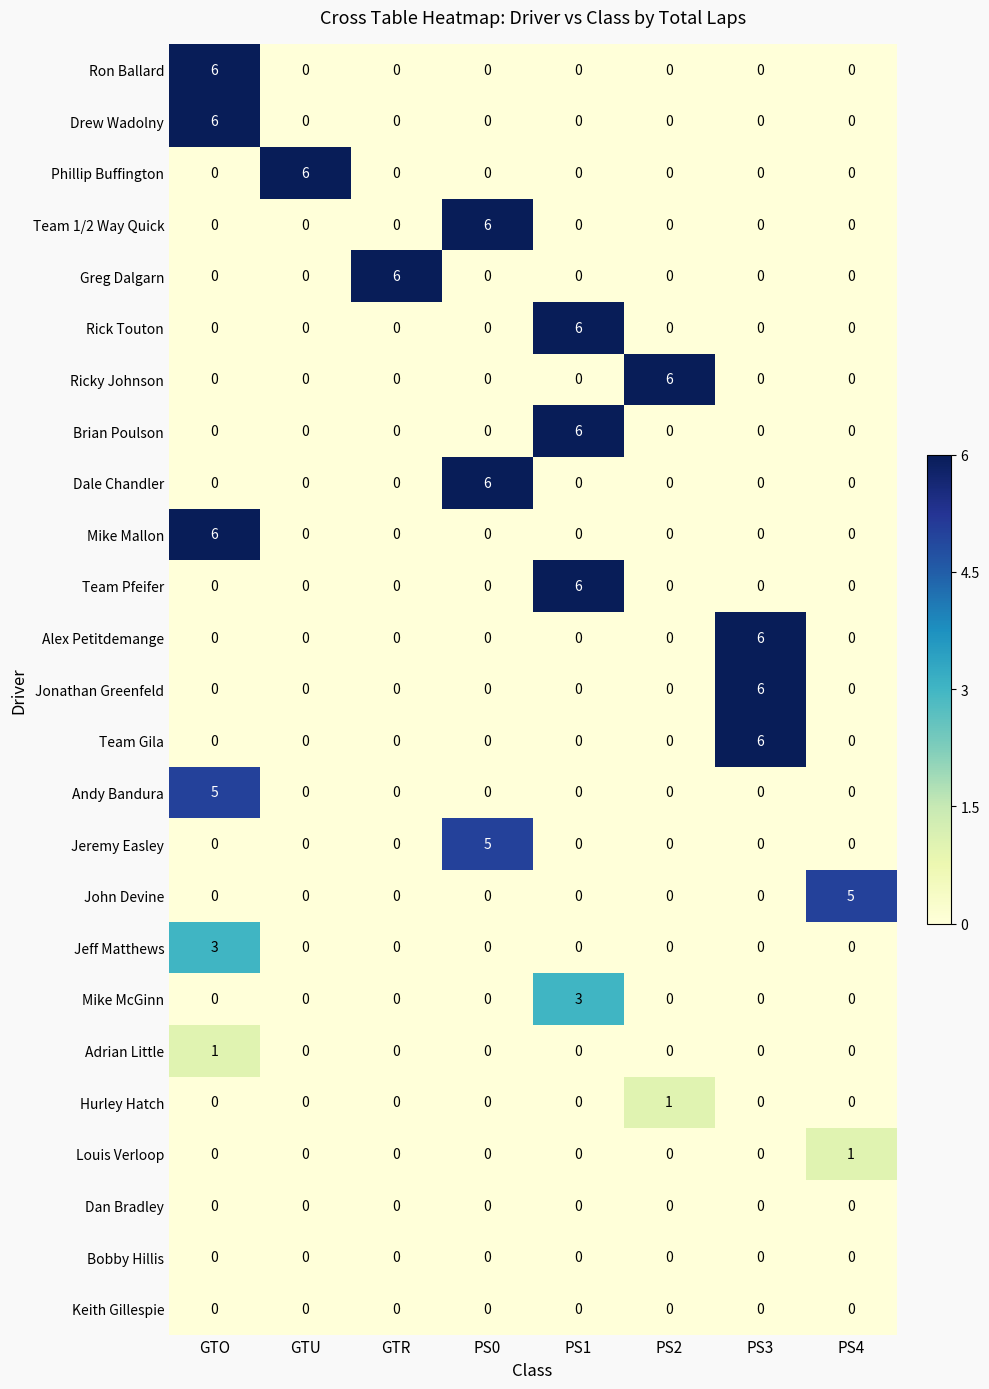

What is the sum of all Team Gila values?

6